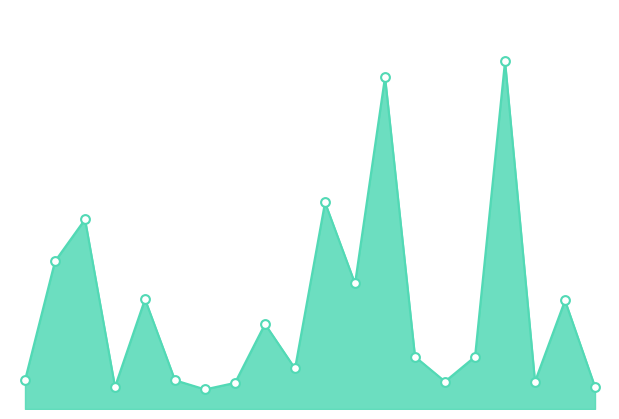

How many lines are shown in the chart?

1